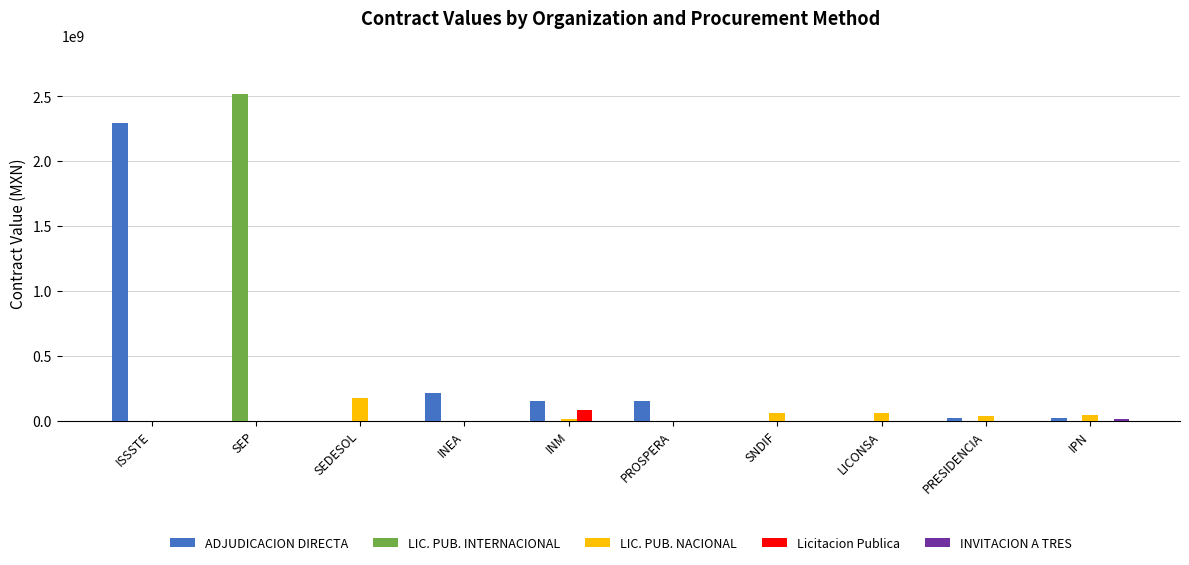

What is the maximum value for ADJUDICACION DIRECTA?

2294615950.0